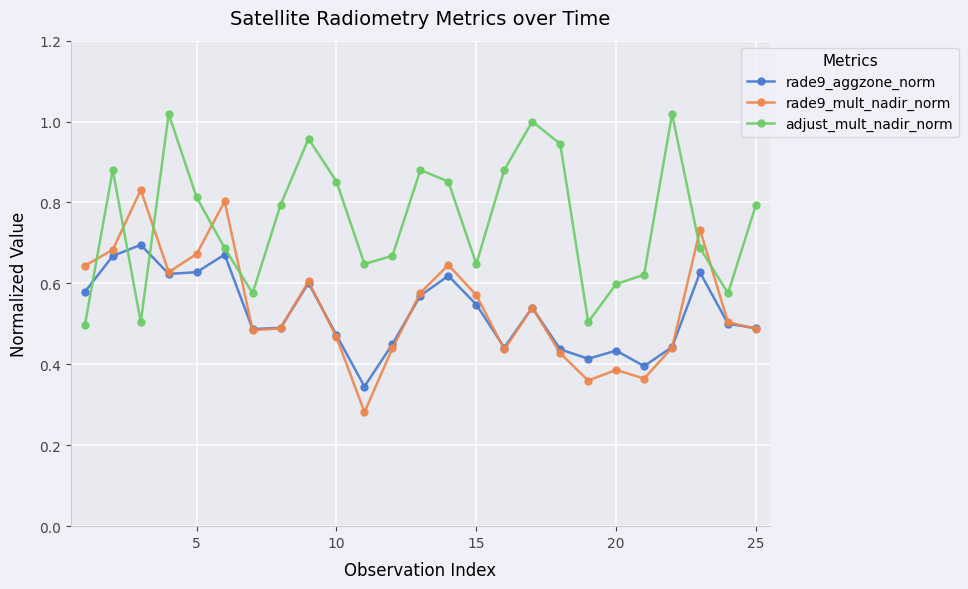

How many categories are shown in the chart?

25